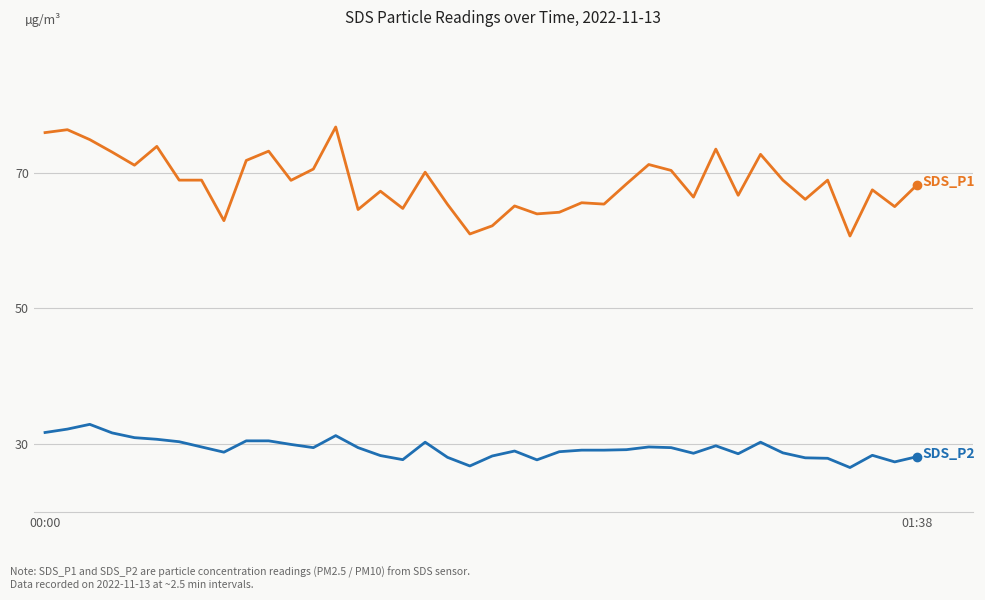

Count the number of data series in this chart.

2